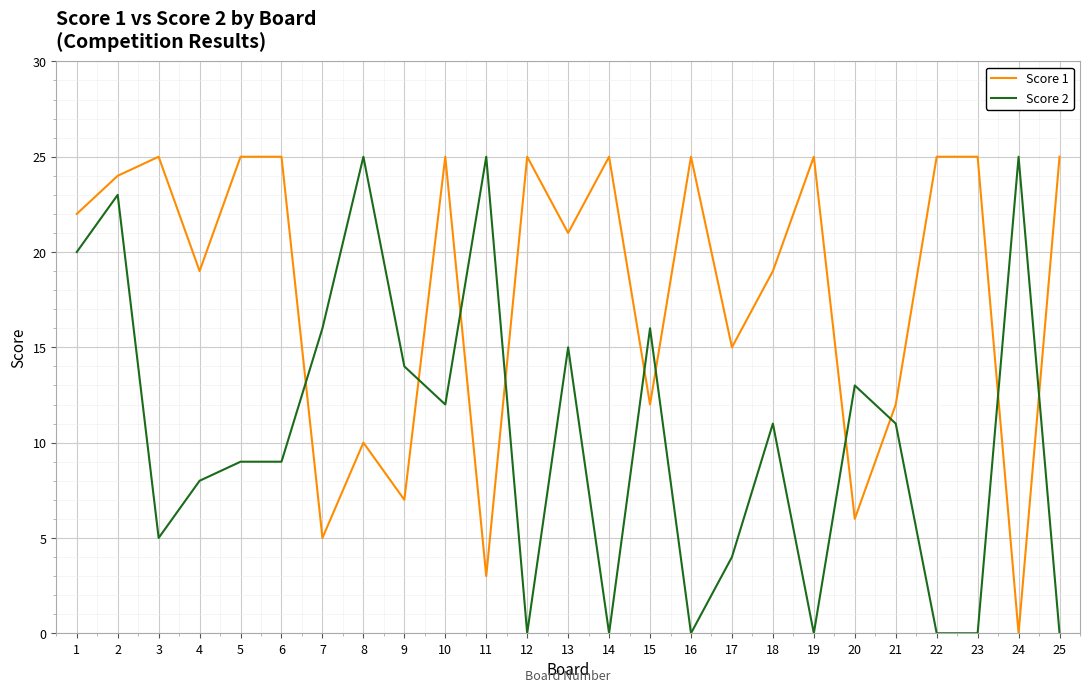

Is it true that Score 2 equals 11 at 18?

True